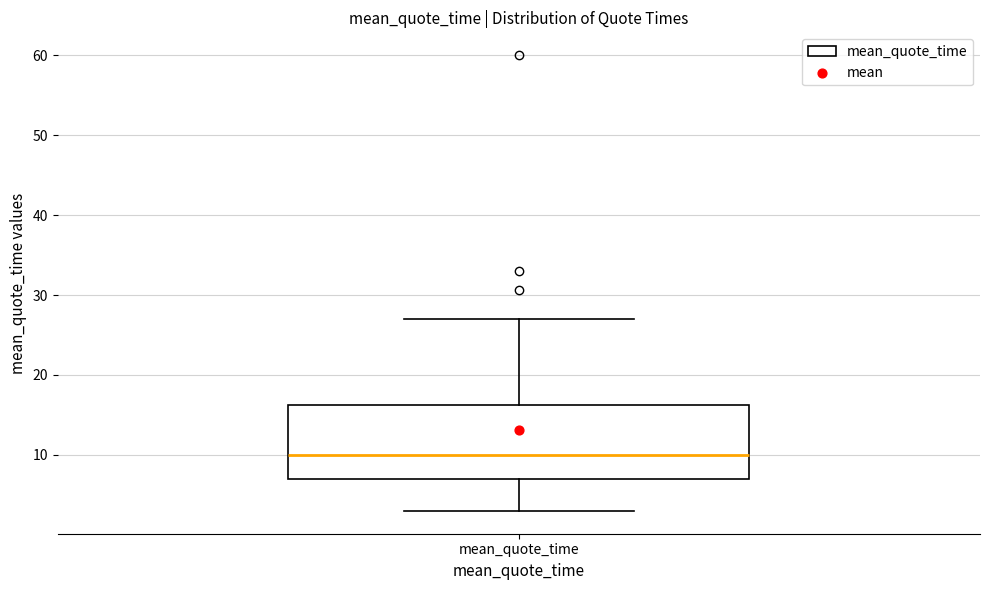

Read this box plot against the y-axis: the position of the median line, the range covered by the box, and the ends of both whiskers. The values are not printed on the chart, so give them approximately, as read against the axis.

median 10, box 7 to 16, whiskers 3 to 27